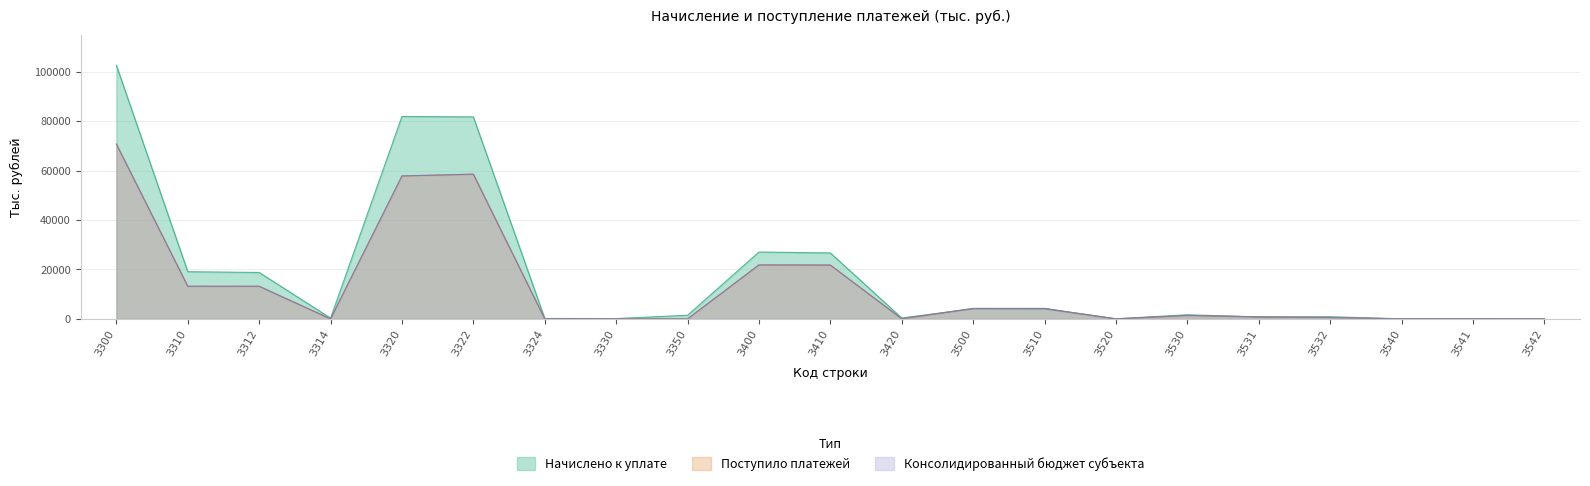

Reading left to right, list all the values displayed in this chart.

Начислено к уплате: 3300=102637	3310=19100	3312=18790	3314=310	3320=81933	3322=81758	3324=175	3330=130	3350=1474	3400=27065	3410=26691	3420=374	3500=4116	3510=4063	3520=53	3530=1669	3531=796	3532=873	3540=32	3541=26	3542=6
Поступило платежей: 3300=70713	3310=13213	3312=13196	3314=17	3320=57812	3322=58566	3324=0	3330=0	3350=0	3400=21843	3410=21795	3420=48	3500=4222	3510=4226	3520=0	3530=1391	3531=820	3532=571	3540=8	3541=8	3542=0
Консолидированный бюджет субъекта: 3300=70808	3310=13211	3312=13196	3314=15	3320=57888	3322=58566	3324=0	3330=0	3350=0	3400=21839	3410=21795	3420=44	3500=4222	3510=4226	3520=0	3530=1391	3531=820	3532=571	3540=8	3541=8	3542=0